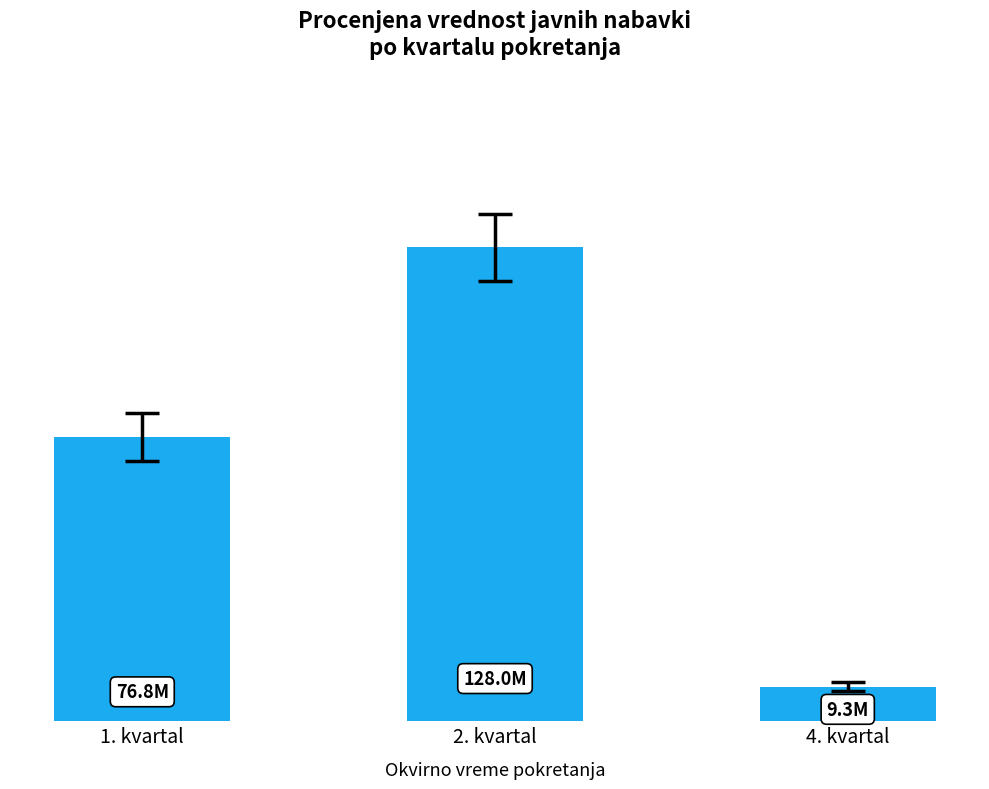

Are the bars horizontal?

No